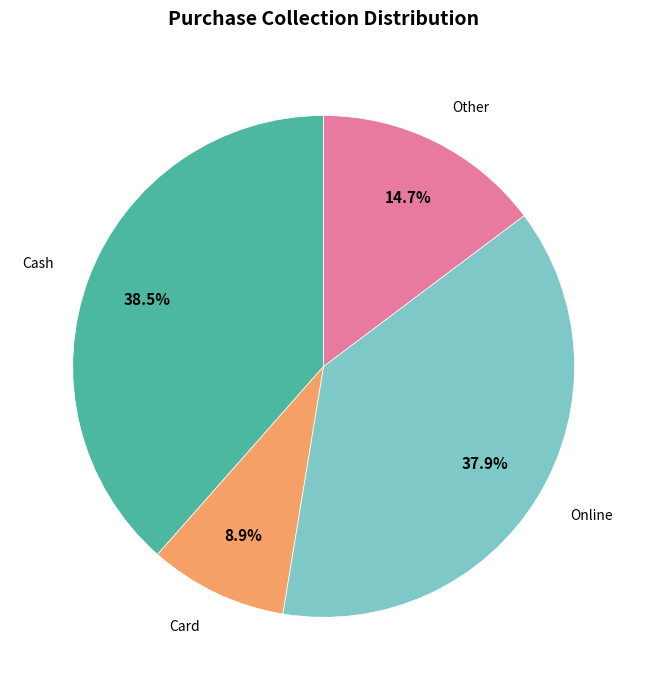

Between Card and Other, which is larger?

Other